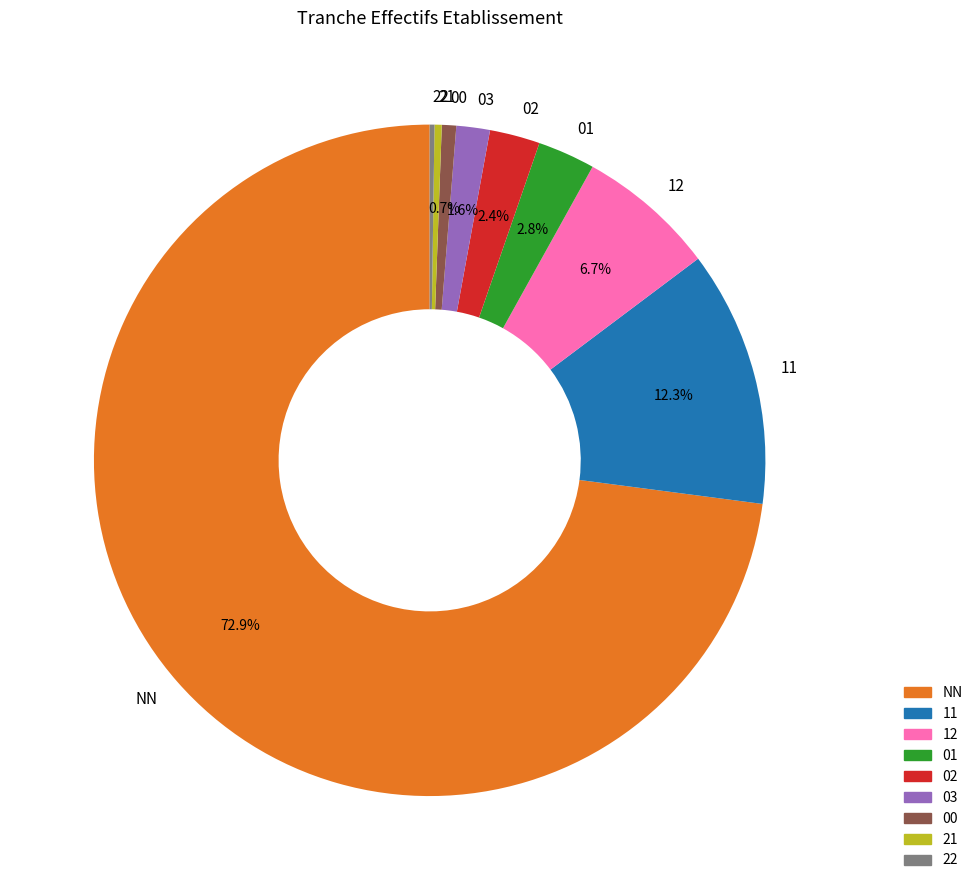

Which slice represents more than half of the pie?

NN